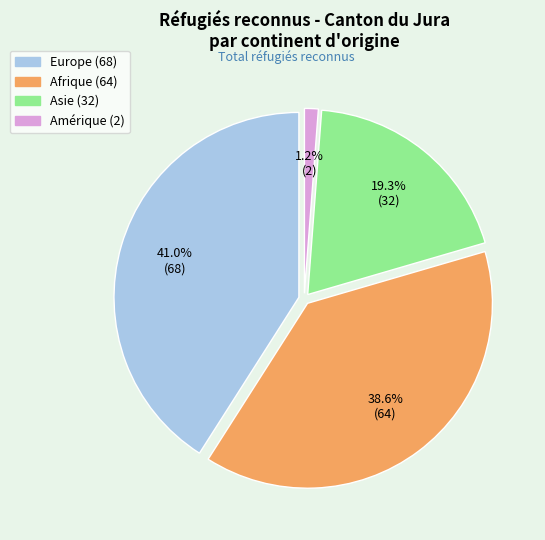

How many slices are in this pie chart?

4